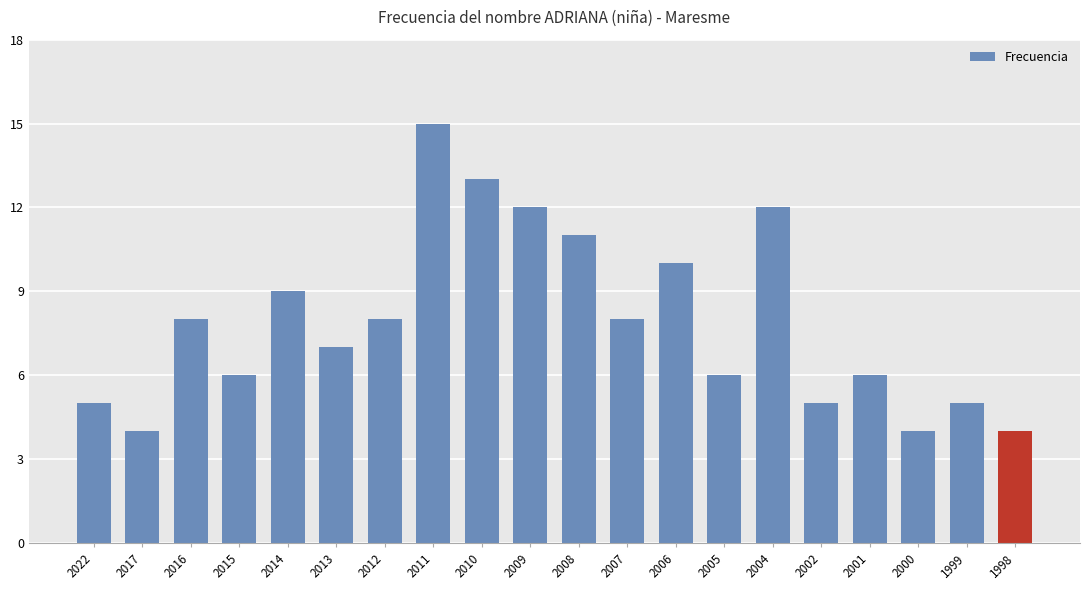

How many bars are there in total?

20